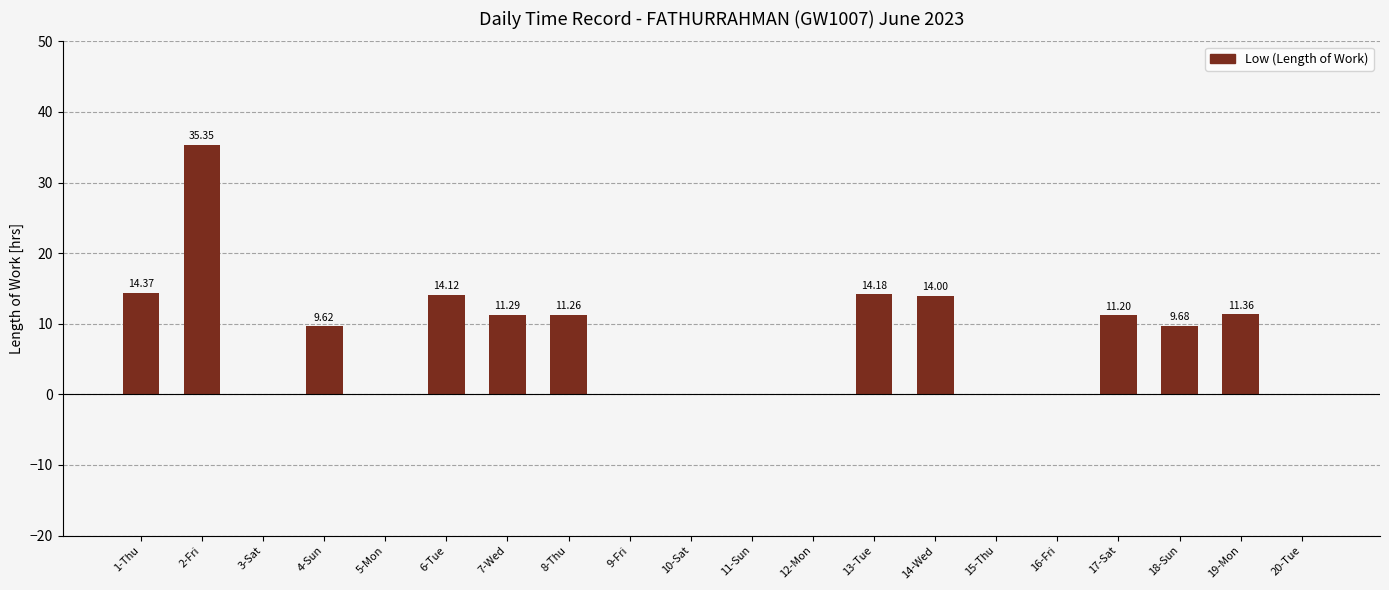

What is the change in value from 8-Thu to 20-Tue?

-11.3